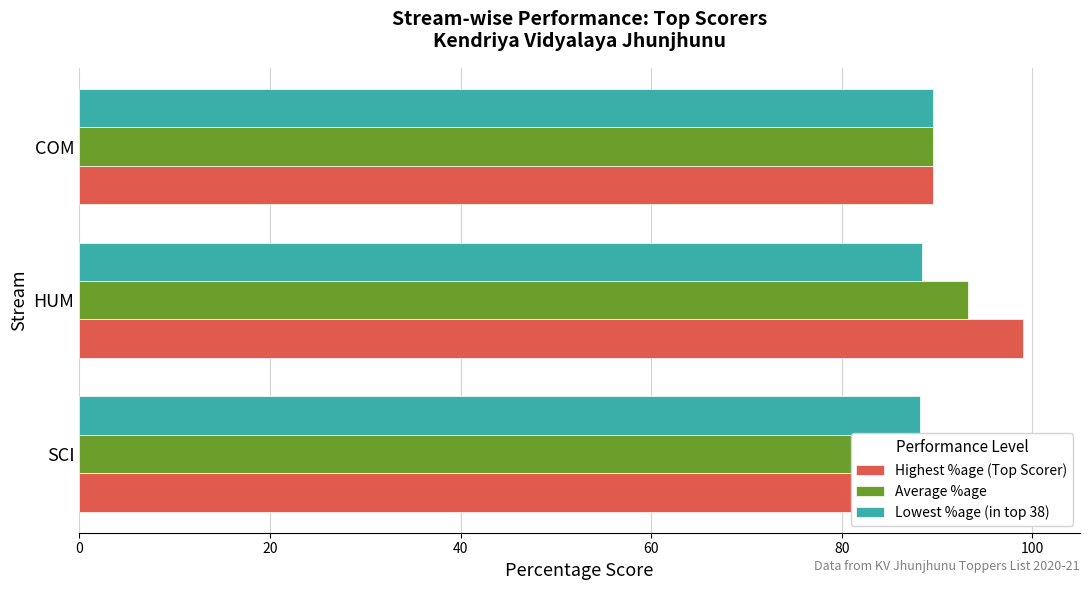

What is the sum of all Average %age values?

274.9